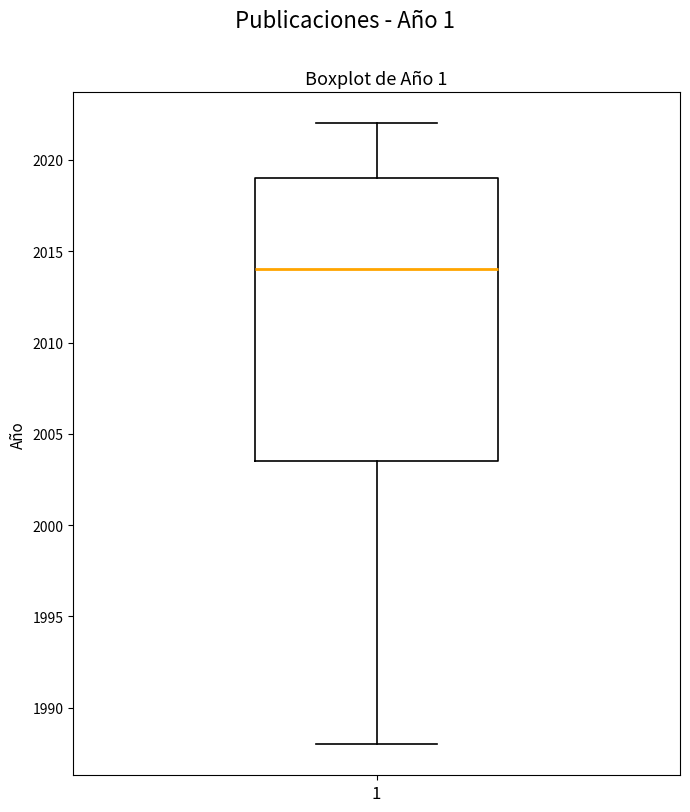

Read this box plot against the y-axis: the position of the median line, the range covered by the box, and the ends of both whiskers. The values are not printed on the chart, so give them approximately, as read against the axis.

median 2014.0, box 2003.5 to 2019.0, whiskers 1988.0 to 2022.0